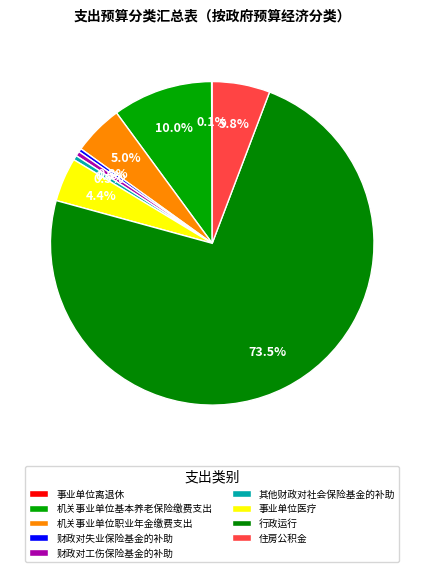

Is it true that 其他财政对社会保险基金的补助 is 0% of the pie?

True